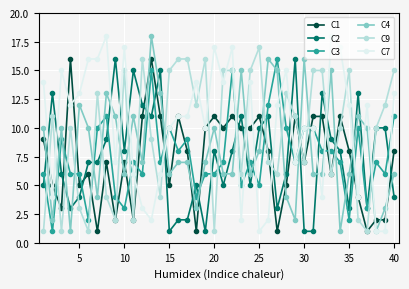

What is the greatest value displayed?

18